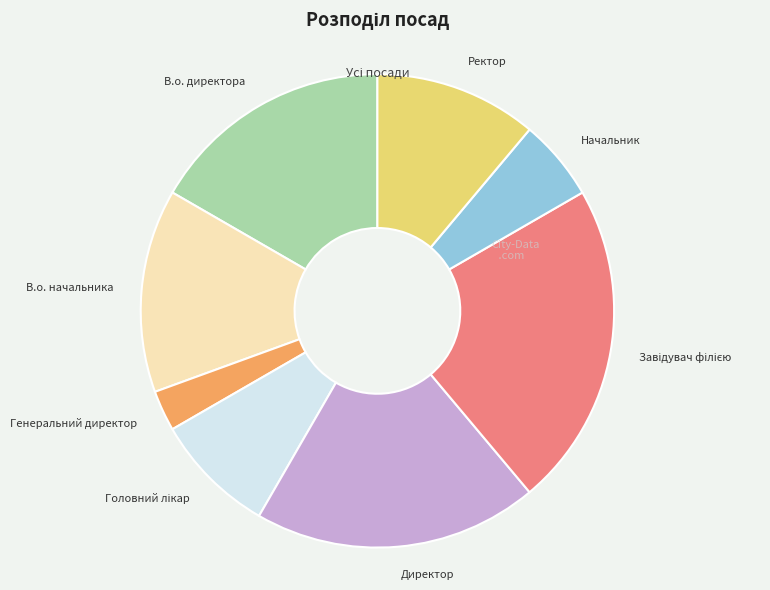

Which slice is the smallest?

Генеральний директор